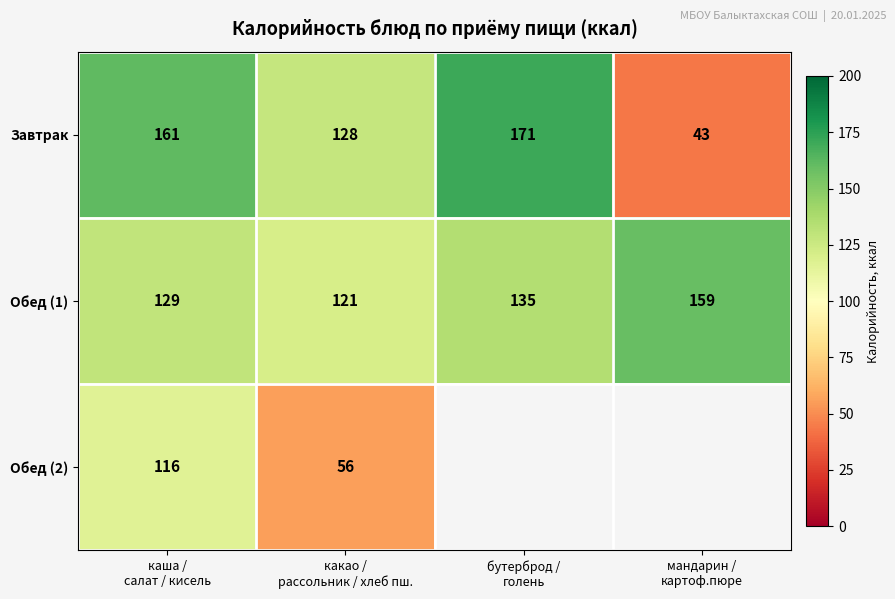

What is the minimum value for Обед (1)?

121